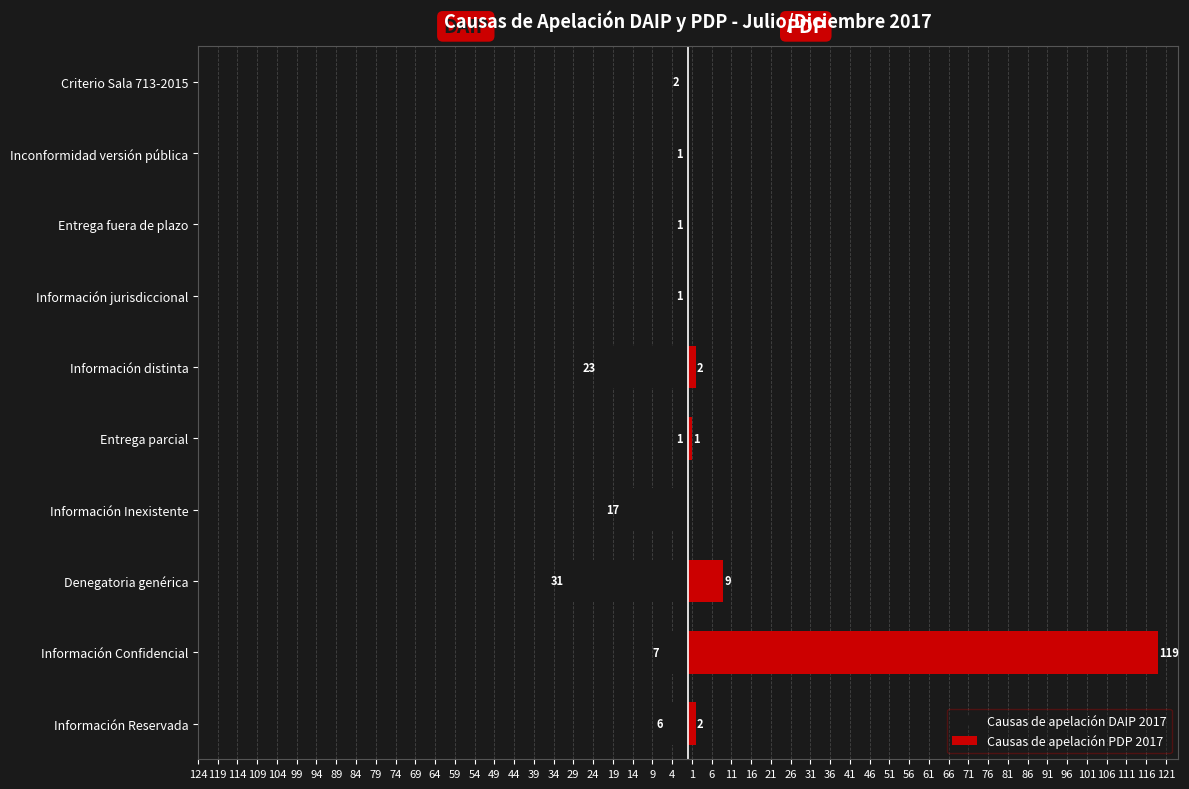

Which series has the widest spread of values?

Causas de apelación PDP 2017